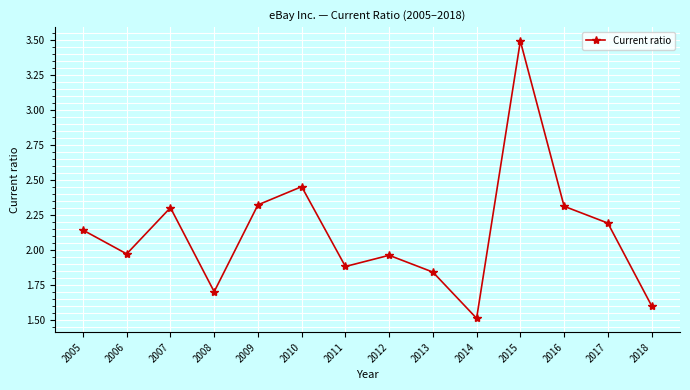

What is the smallest value displayed?

1.5